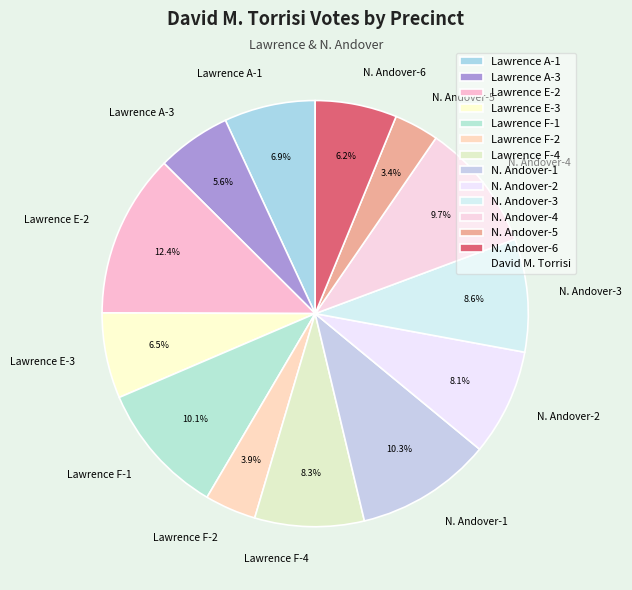

To the nearest percent, what percentage of the pie is Lawrence A-3?

6%